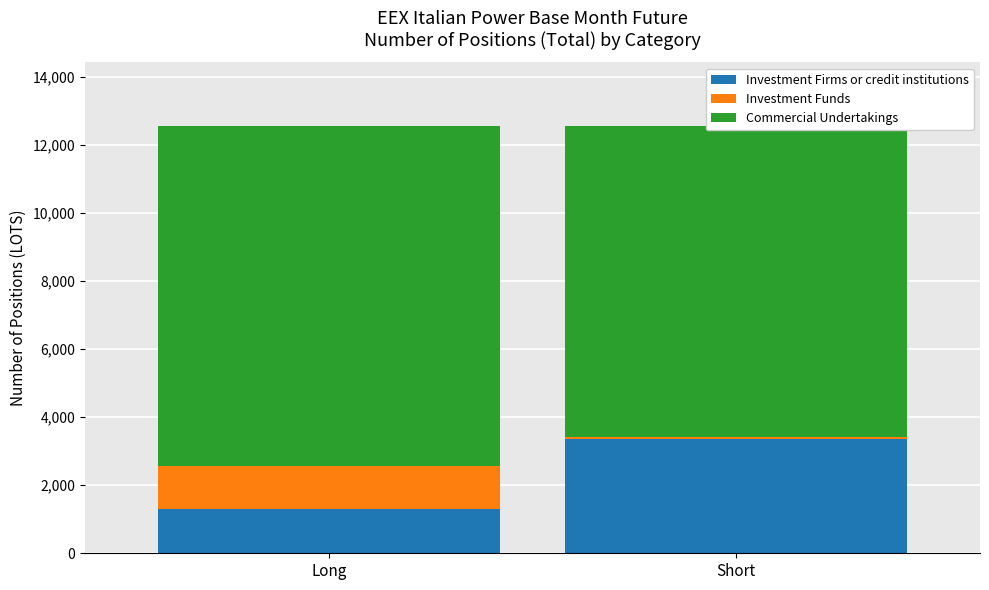

What is the label of the 2nd bar from the right?

Long